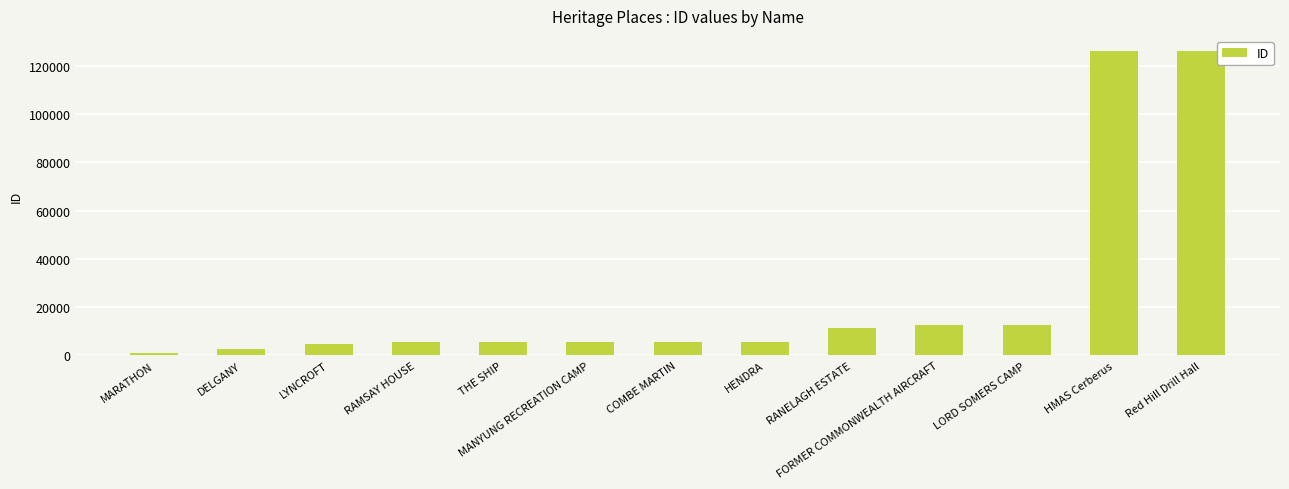

What is the change in value from RANELAGH ESTATE to Red Hill Drill Hall?

+114549